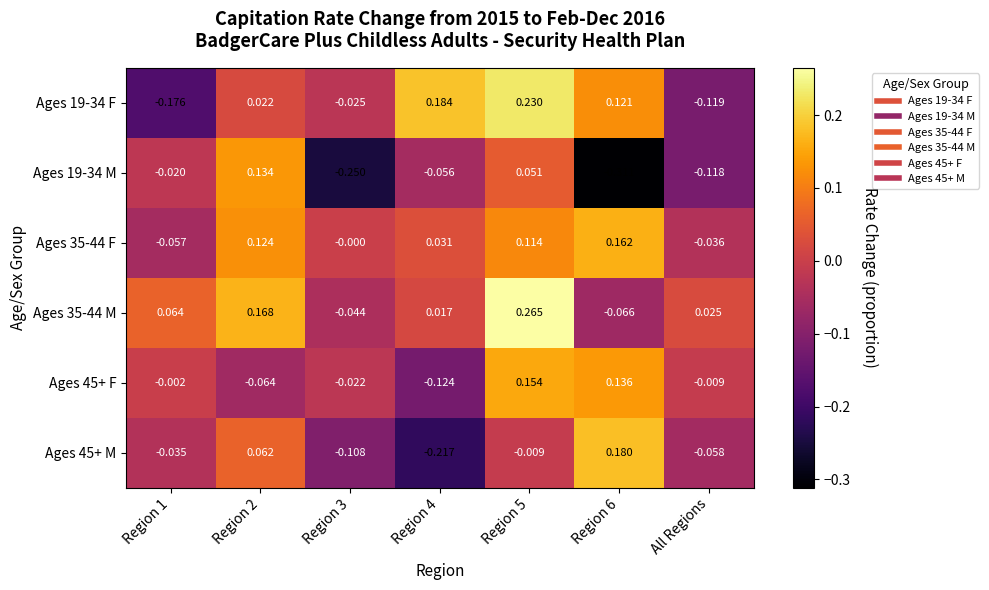

Is the value of Ages 45+ F at All Regions greater than the value of Ages 19-34 M at Region 5?

No